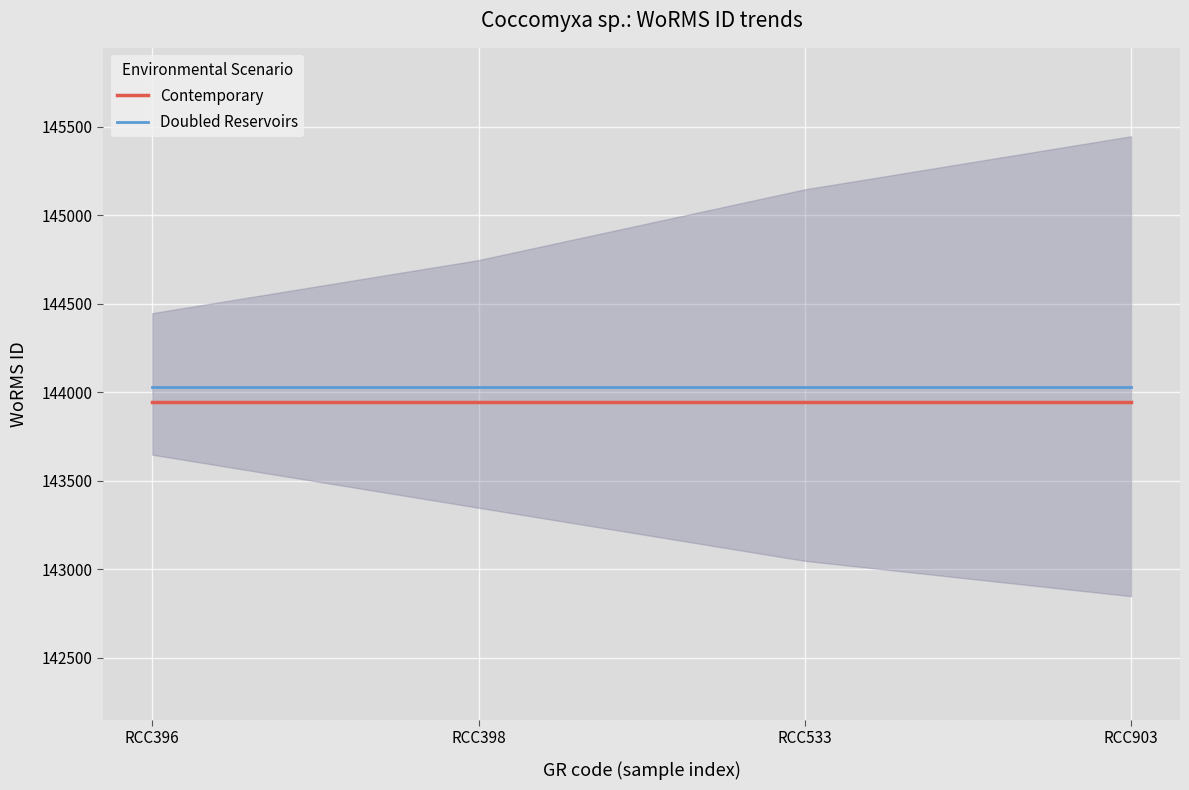

At which category is the sum across all series the highest?

RCC396